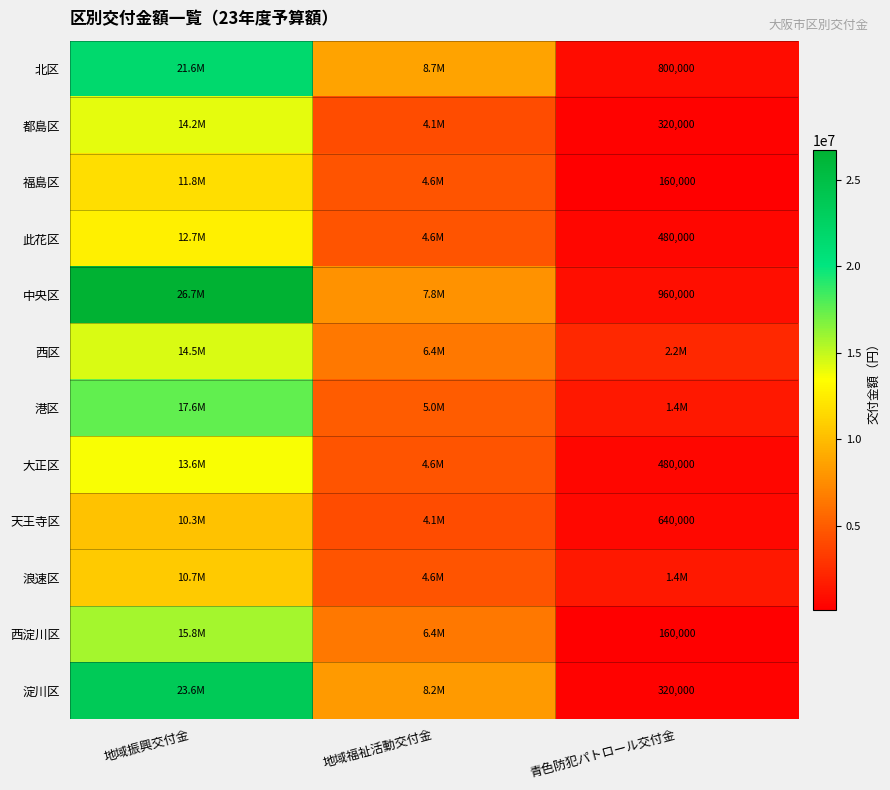

Is it true that 北区 equals 299609 at 青色防犯パトロール交付金?

False